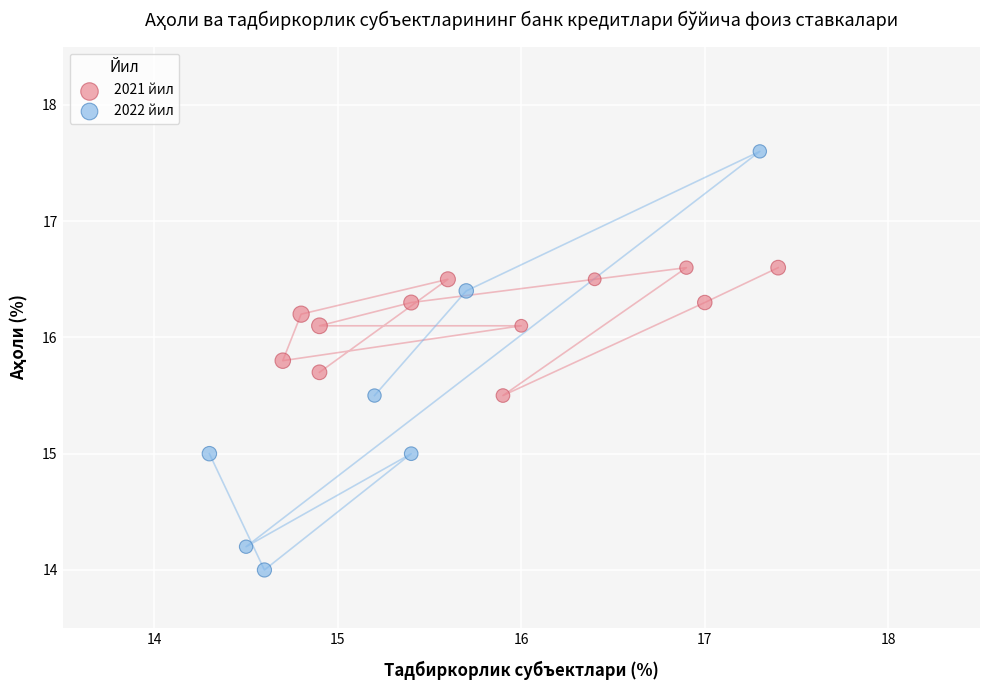

Which series contains the highest Y value?

2022 йил